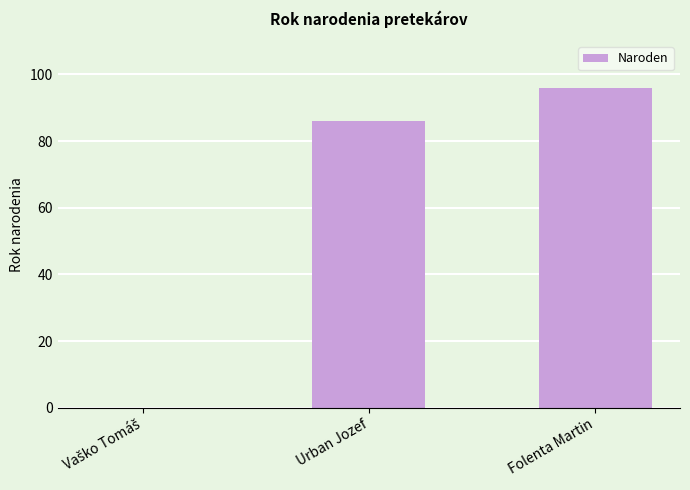

Count the number of data series in this chart.

1